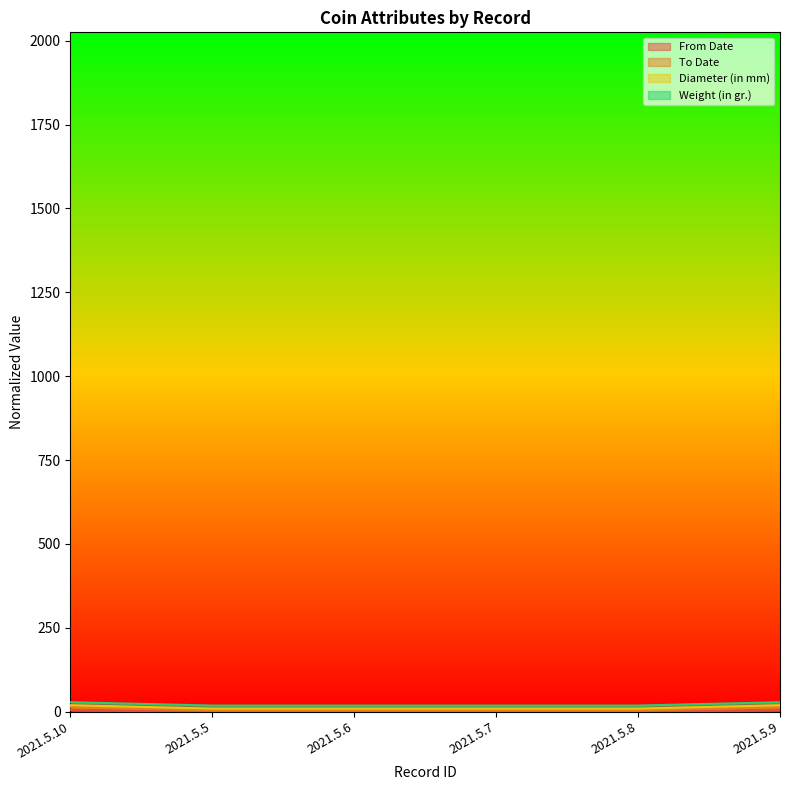

The value of To Date at 2021.5.10 is 19.0. True or false?

True